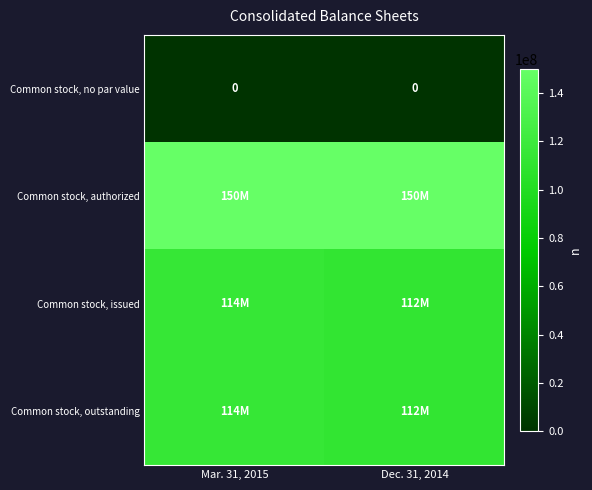

The Common stock, no par value series shows 0 at Dec. 31, 2014. True or false?

True